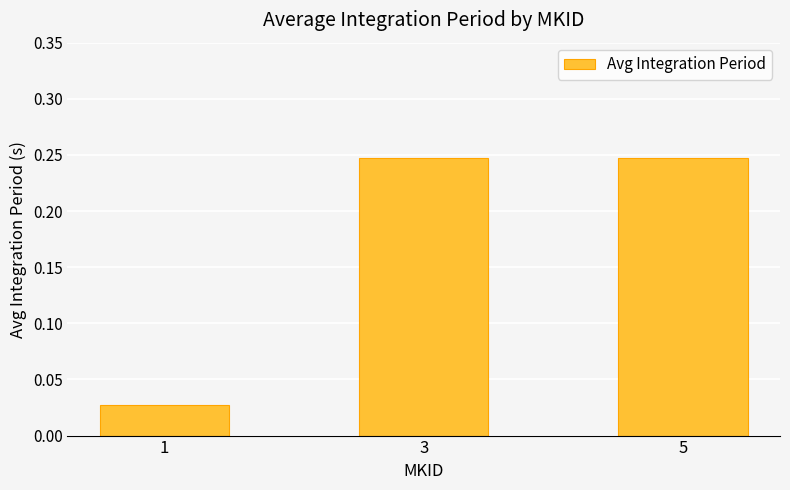

Is it true that the value at 3 is 0.4?

False